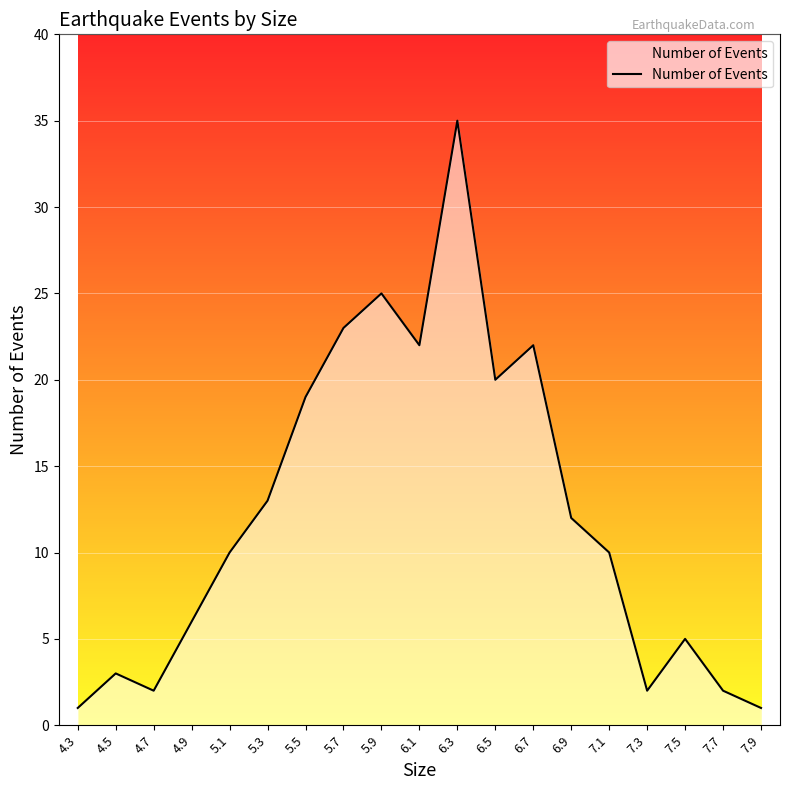

What is the change in value from 4.5 to 5.3?

+10